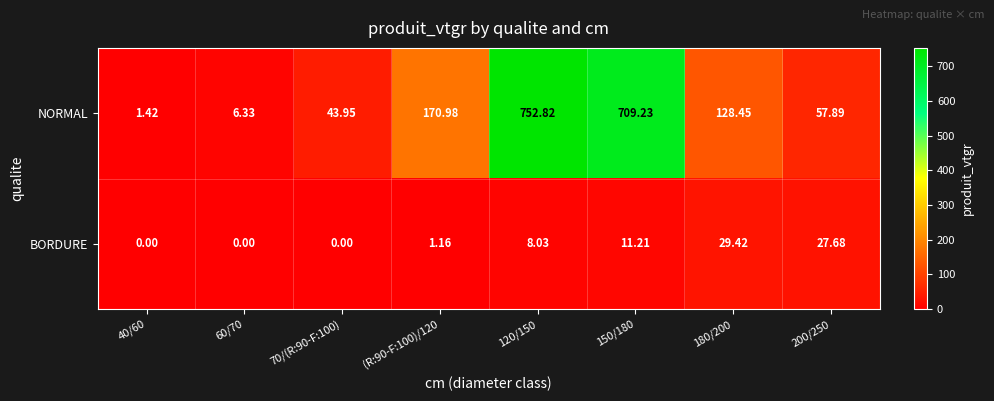

How many distinct data groups are displayed?

2